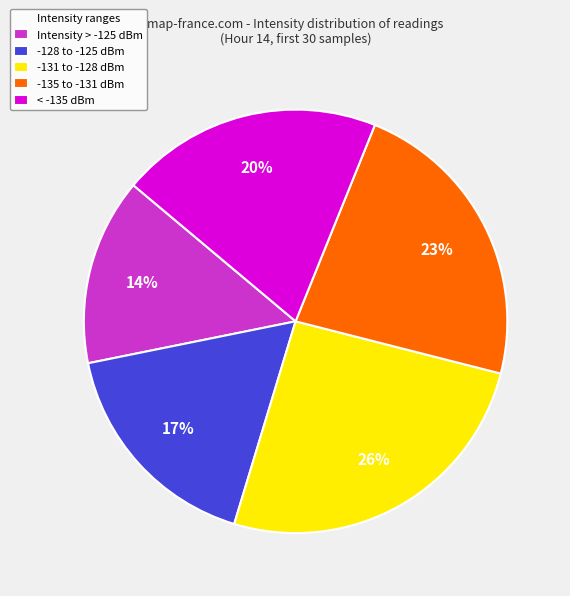

Does any single category account for the majority?

No